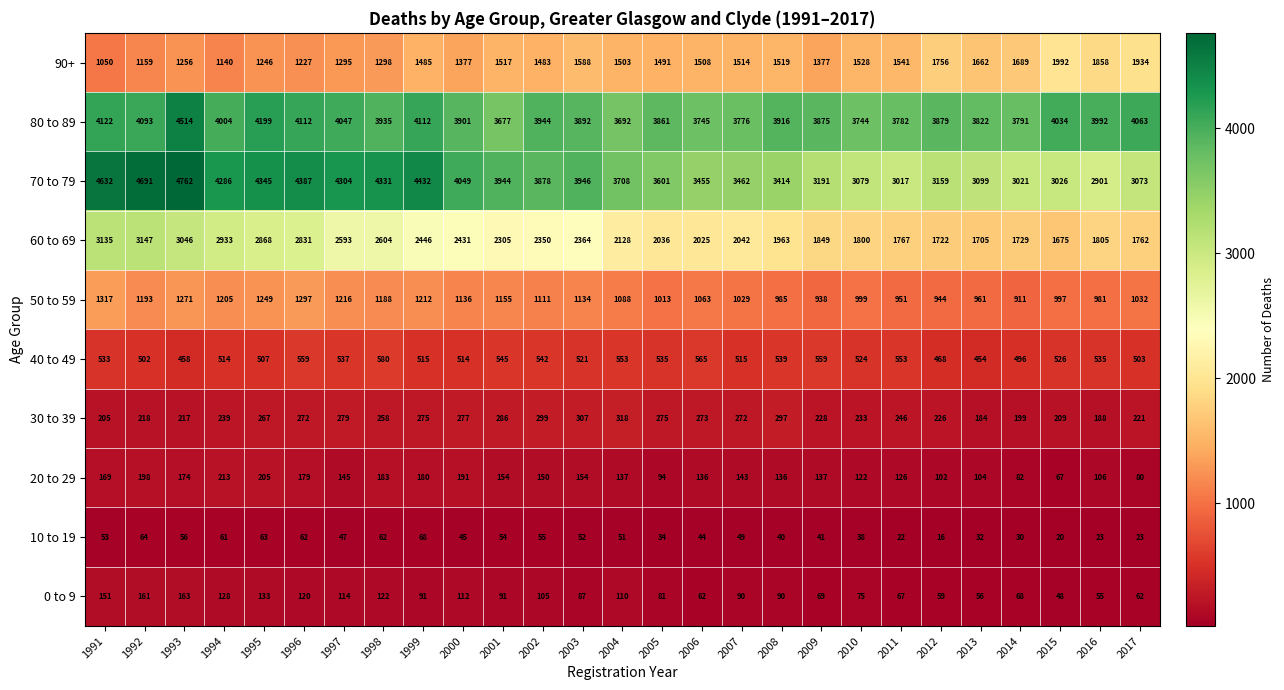

What is the difference between the 10 to 19 values at 1992 and 2007?

15